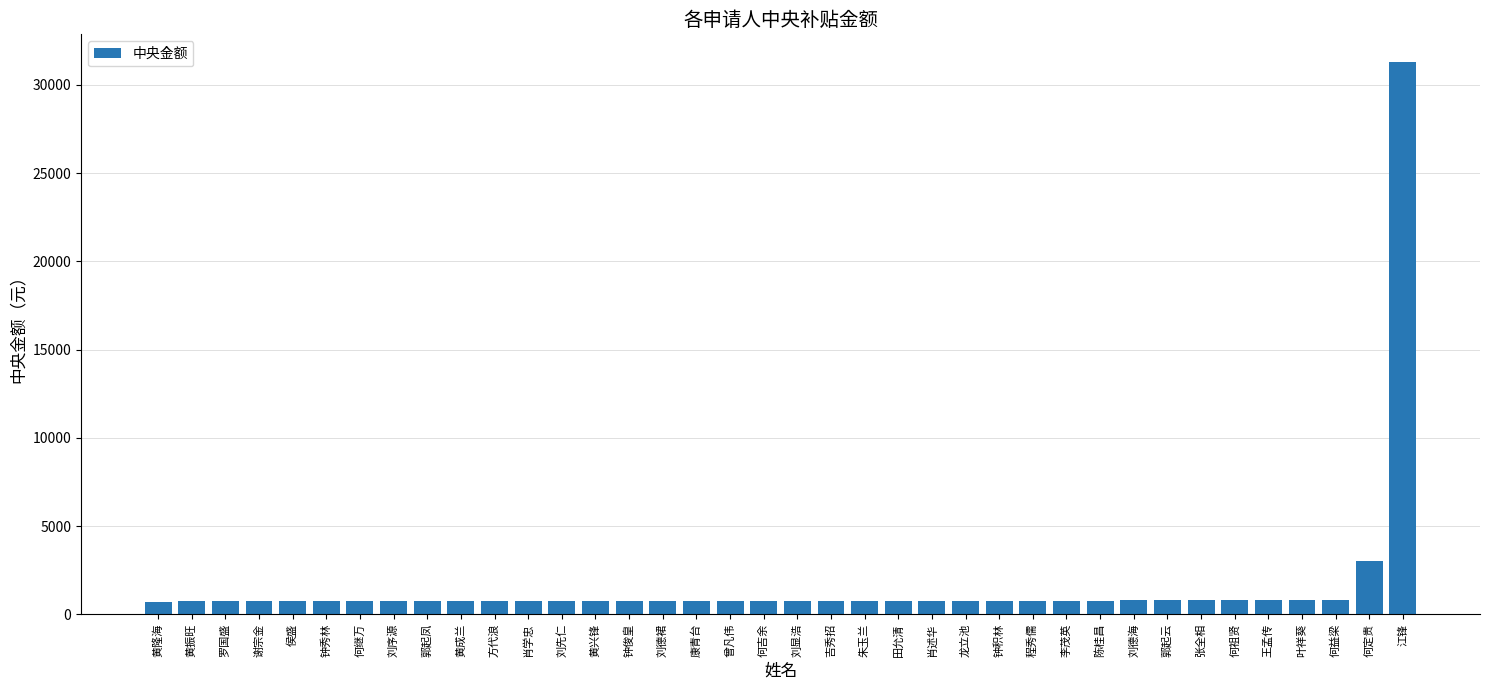

At which category does the chart reach its peak across all series?

江锋